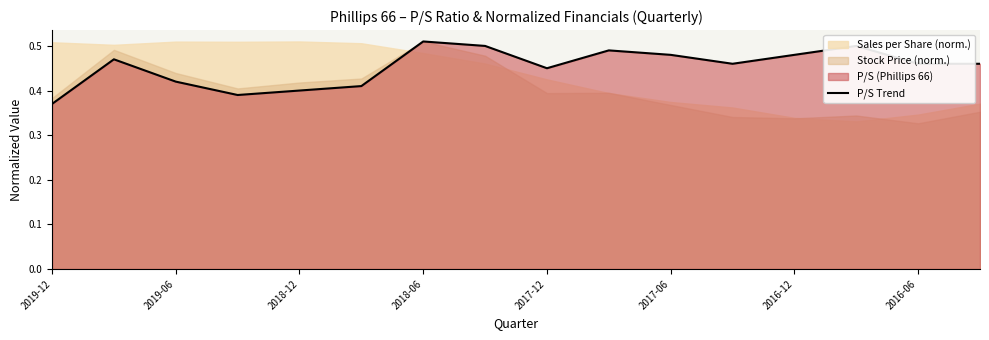

At which label is P/S Trend closest to 0?

2019-12